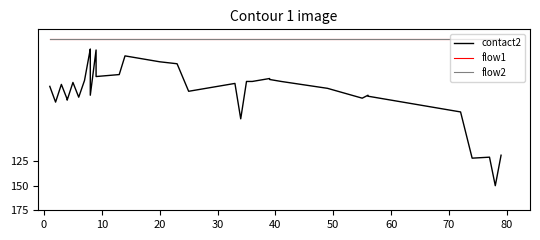

Which series has the widest spread of values?

contact2